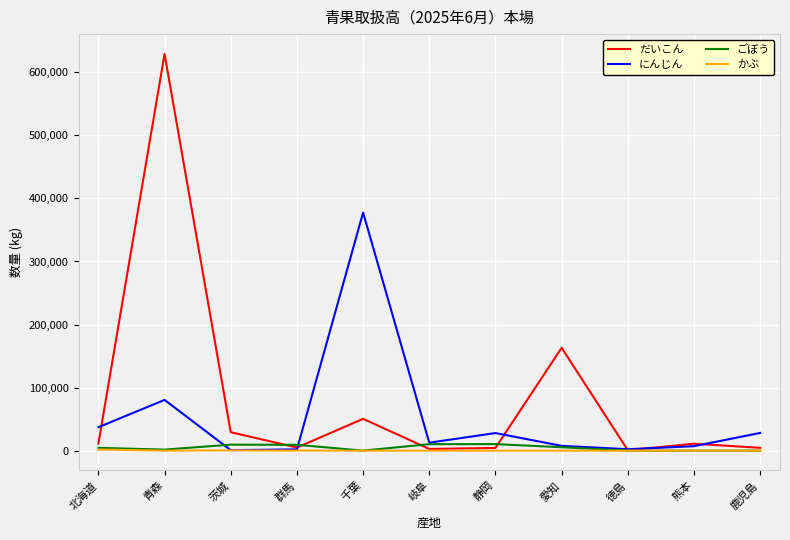

The かぶ series shows 0 at 熊本. True or false?

True